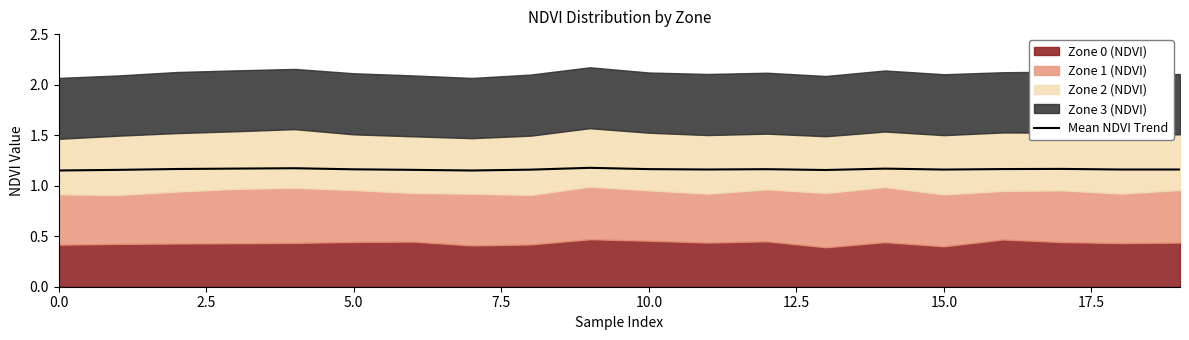

Does the chart display data point markers on the line(s)?

No